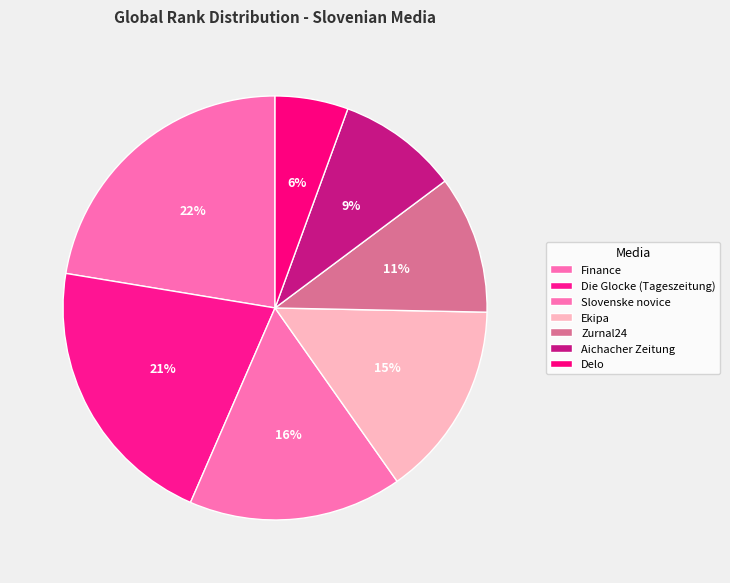

What portion of the pie excludes Die Glocke (Tageszeitung)?

78.9%